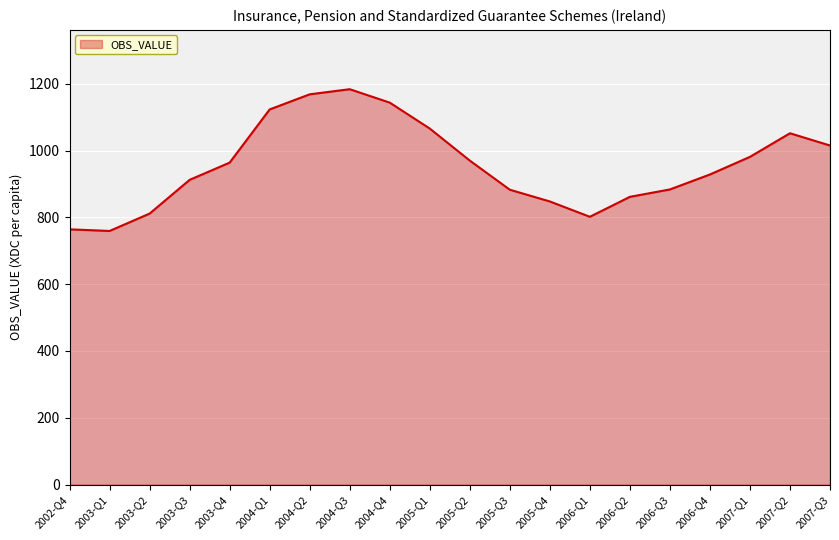

Where does the data first go above 963?

2003-Q4